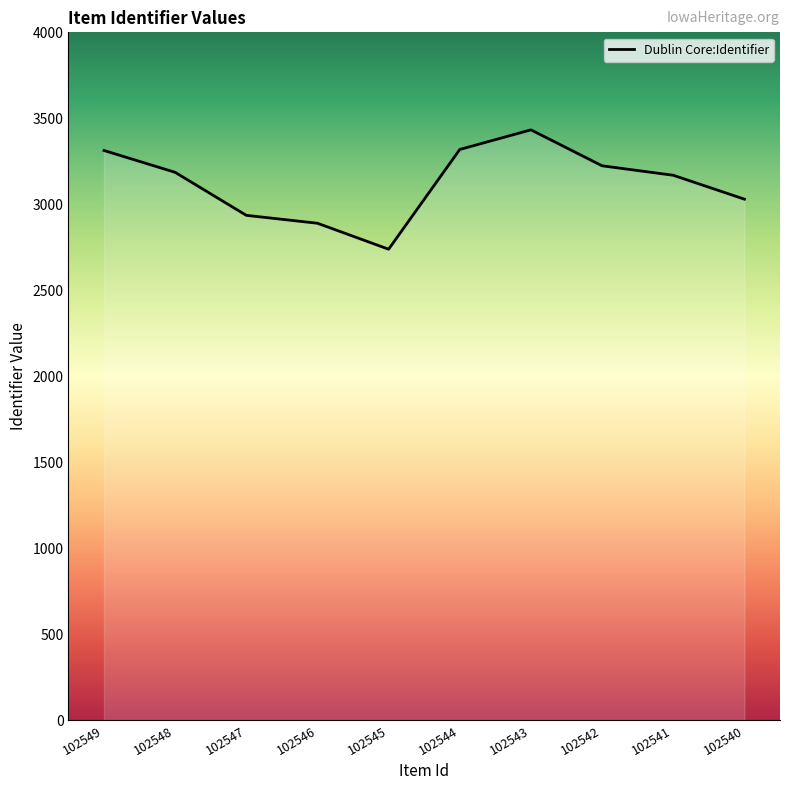

How many interior local valleys (lower than both neighbors) does the data have?

1